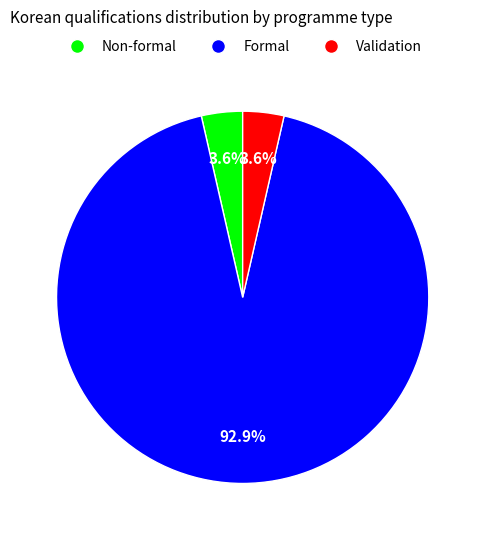

What is the majority slice?

Formal